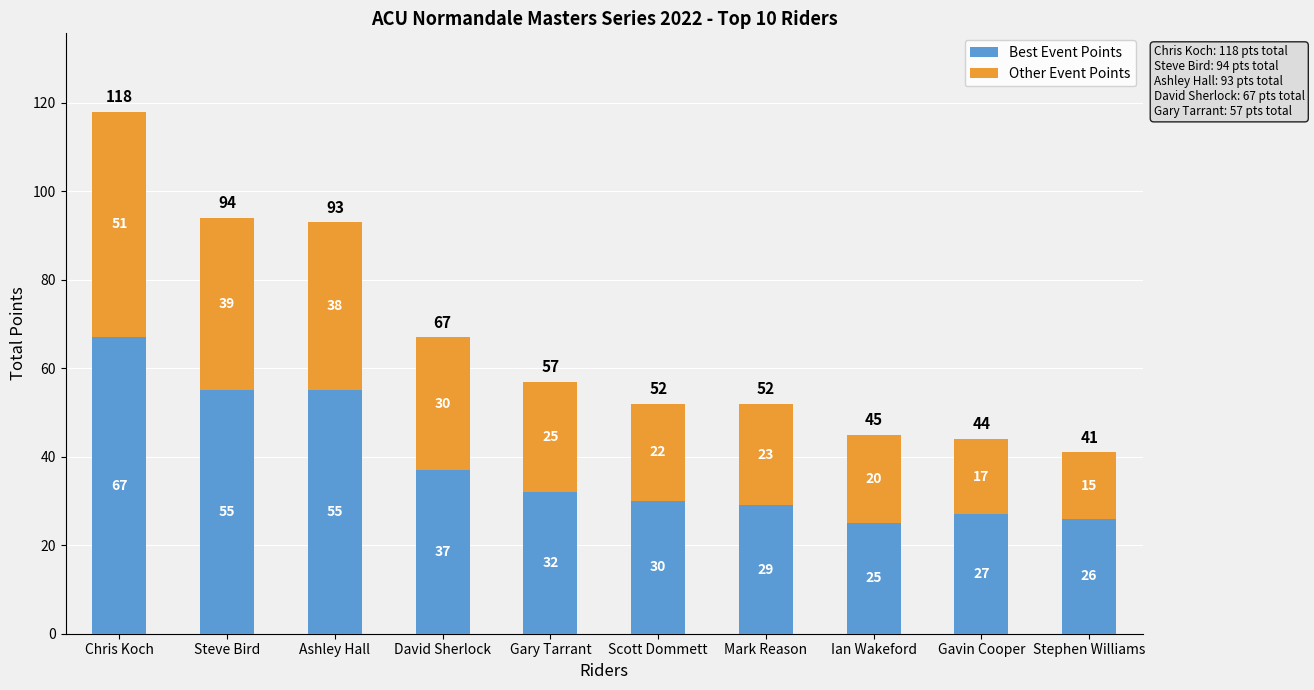

What is the approximate value of Best Event Points at Gary Tarrant?

32